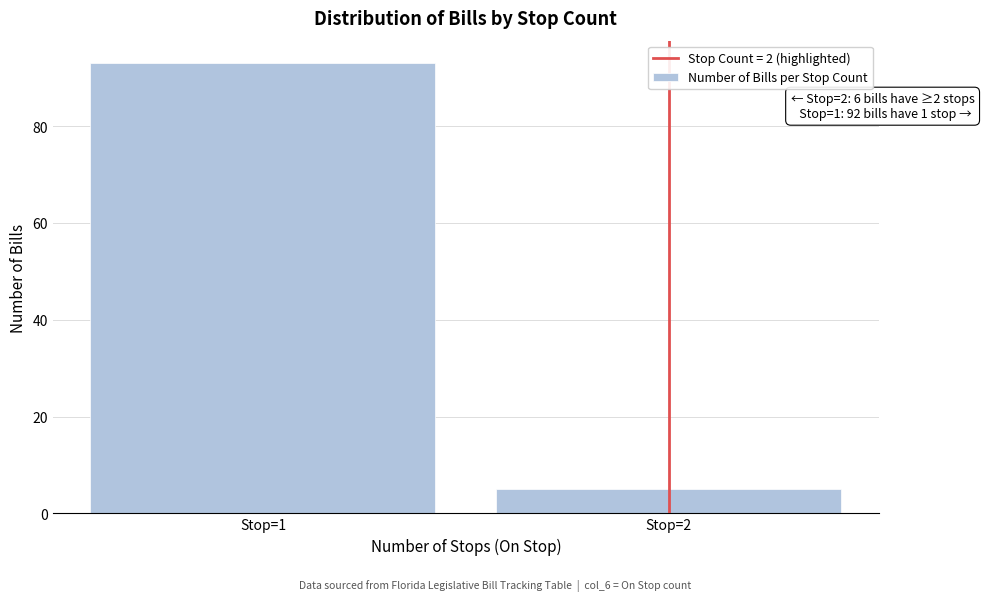

Reading right to left, what are all the values shown in this chart?

5	93